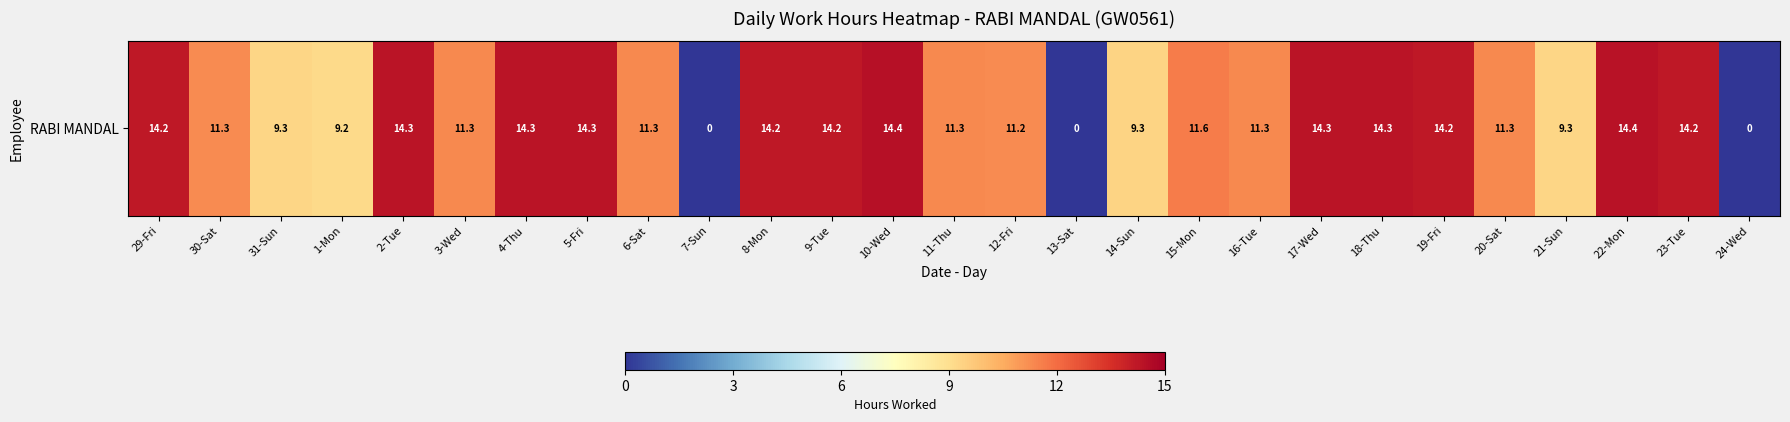

Read the value at 5-Fri.

14.3